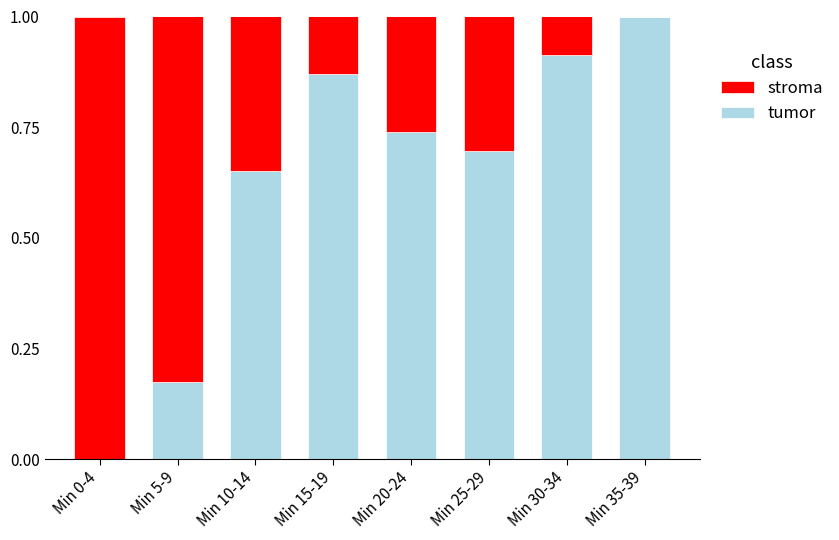

What is the total value across all series at Min 20-24?

1.0